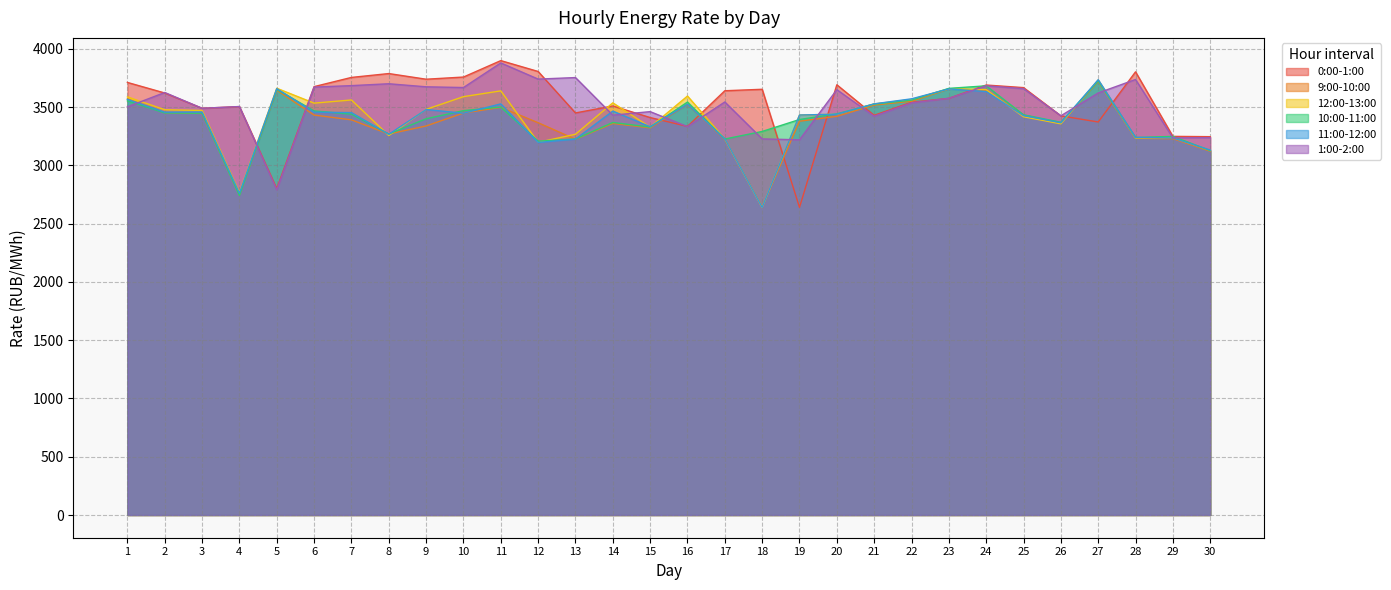

True or false: 12:00-13:00 and 0:00-1:00 cross at least once.

True